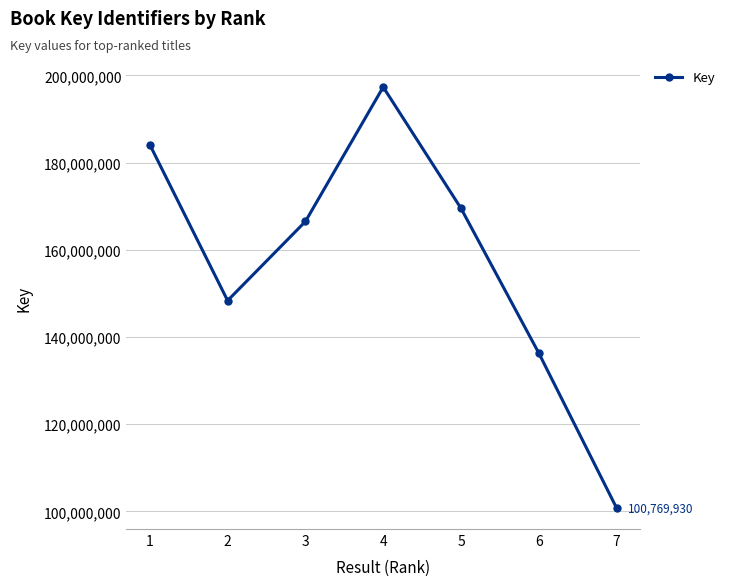

Reading left to right, transcribe all the data shown in this chart.

1=184125130	2=148349129	3=166494394	4=197340591	5=169520600	6=136314302	7=100769930